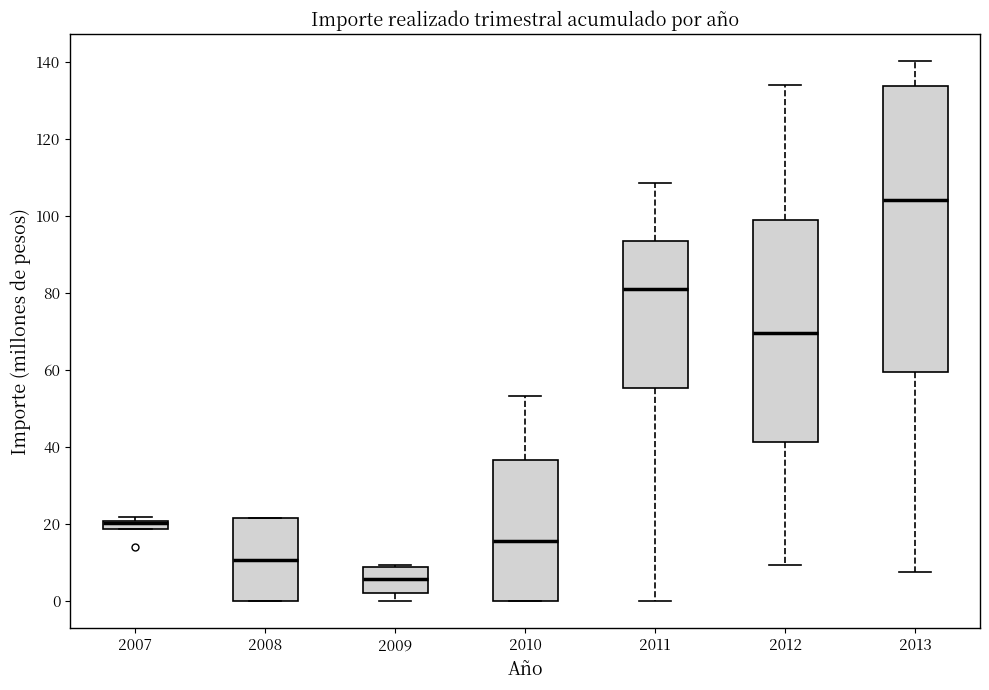

Where does the lower whisker of the box at x = 2009 end on the y-axis? The values are not printed on the chart, so give them approximately, as read against the axis.

0